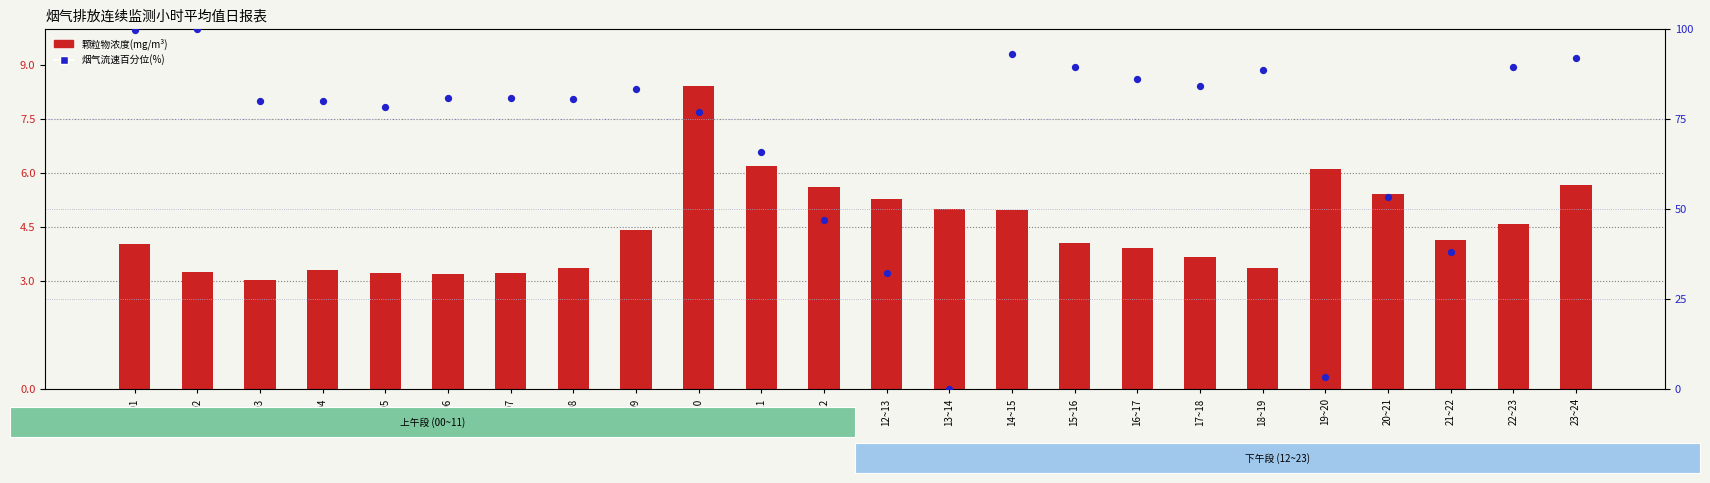

At how many categories does at least one series exceed 11?

22